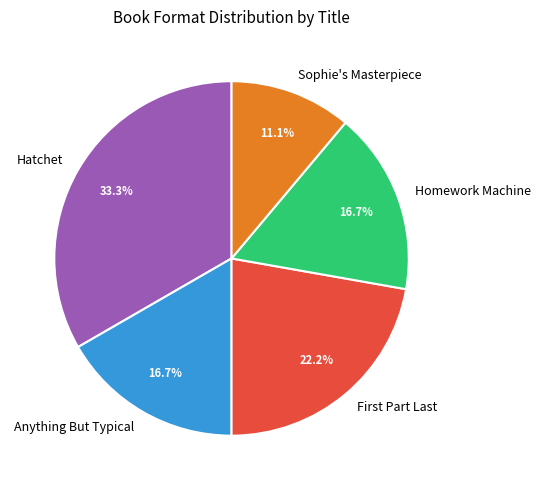

How many segments does this pie chart have?

5